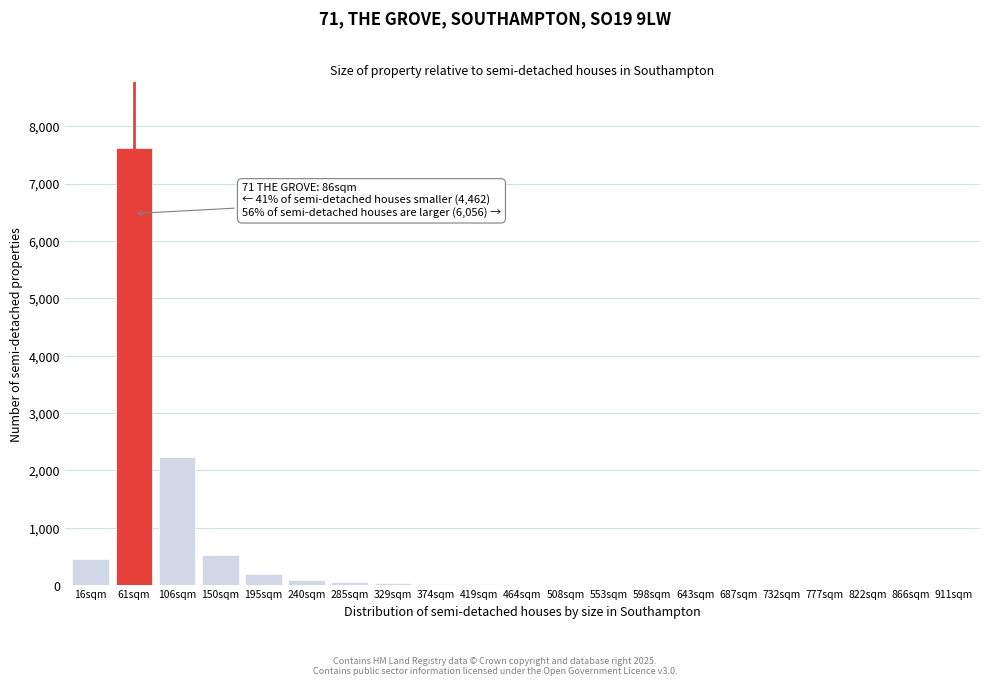

Which category has the highest value across all series?

61sqm